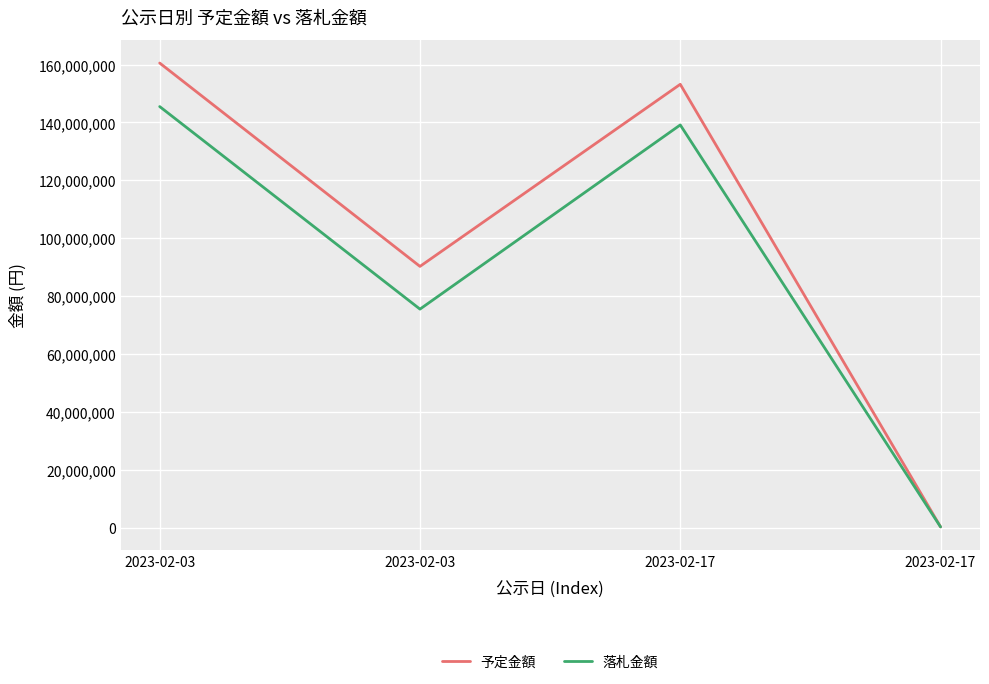

What is the minimum value shown in the chart?

239000